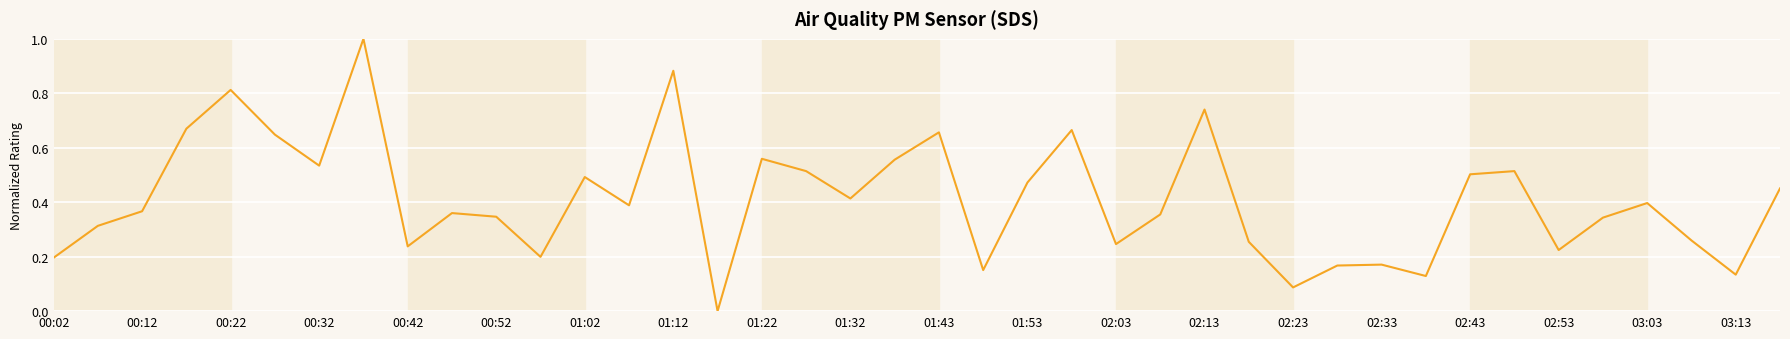

What is the maximum value shown in the chart?

1.0